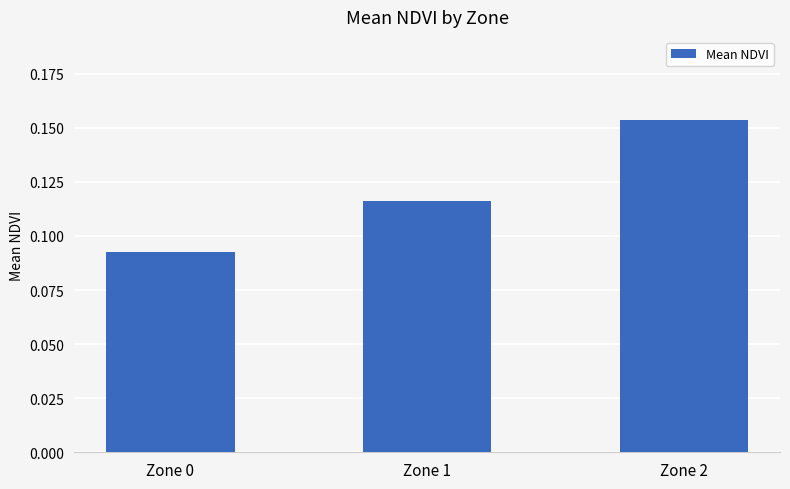

What is the sum of all values?

0.4